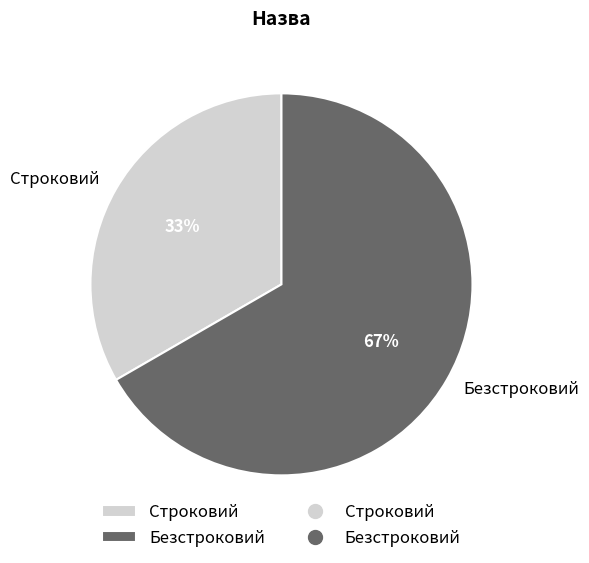

How many segments does this pie chart have?

2